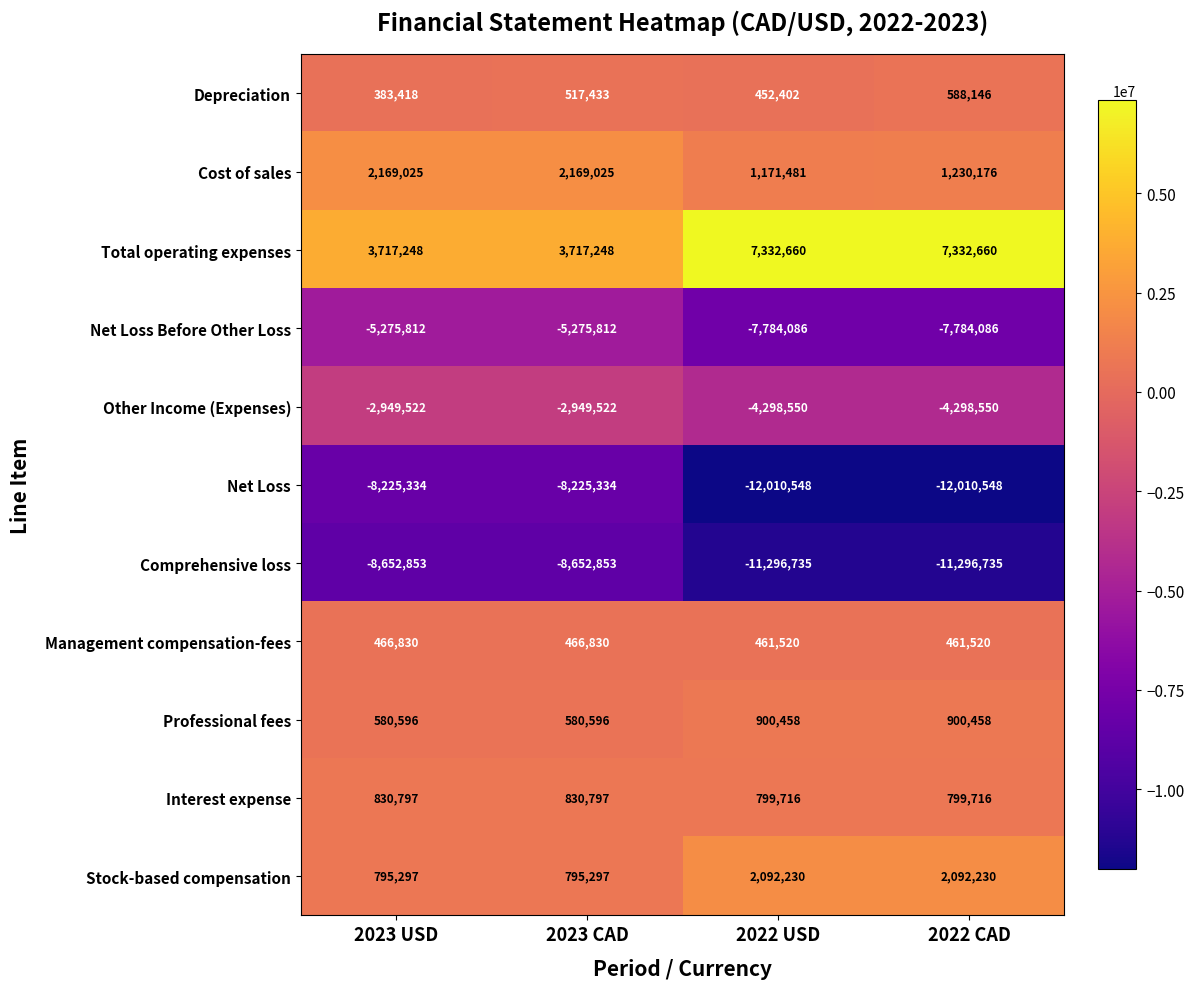

Count the Net Loss Before Other Loss values in the range -7784086 to -5275812.

4